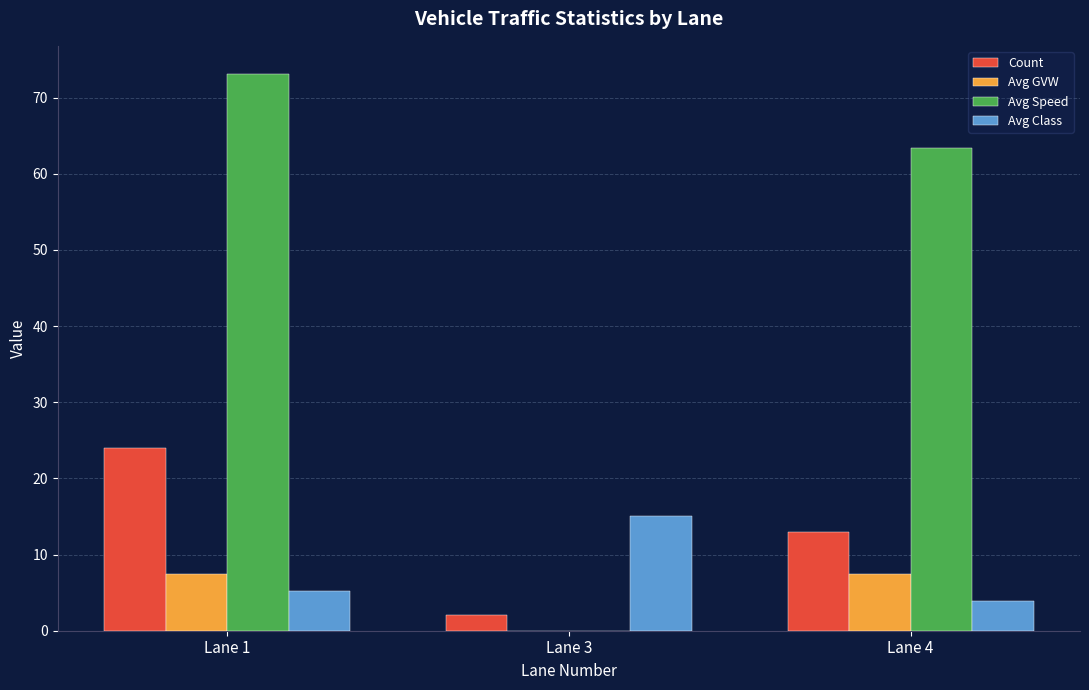

Count the Count values in the range 2 to 24.

3